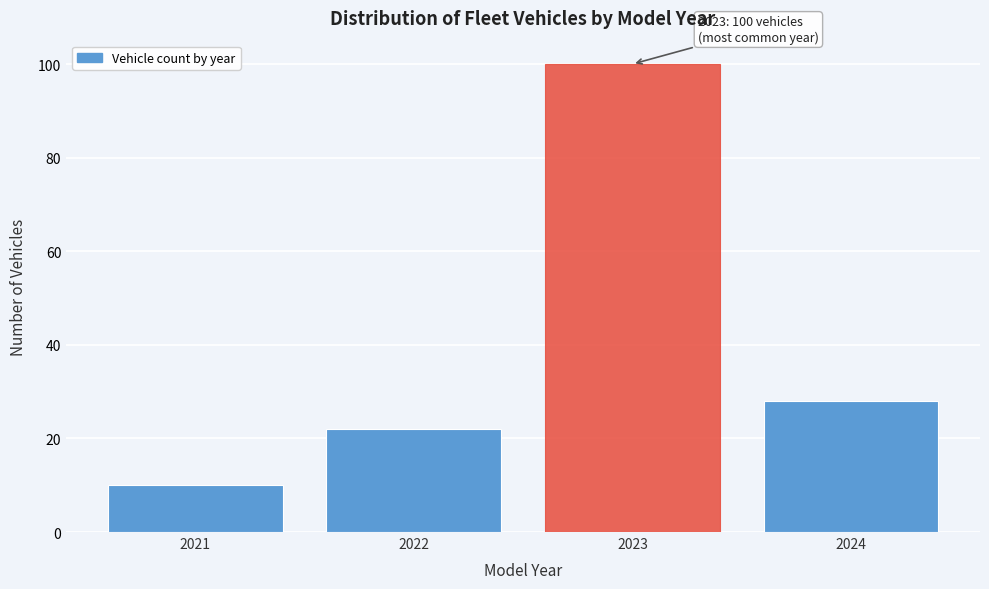

Reading left to right, what are all the values shown in this chart?

10	22	100	28